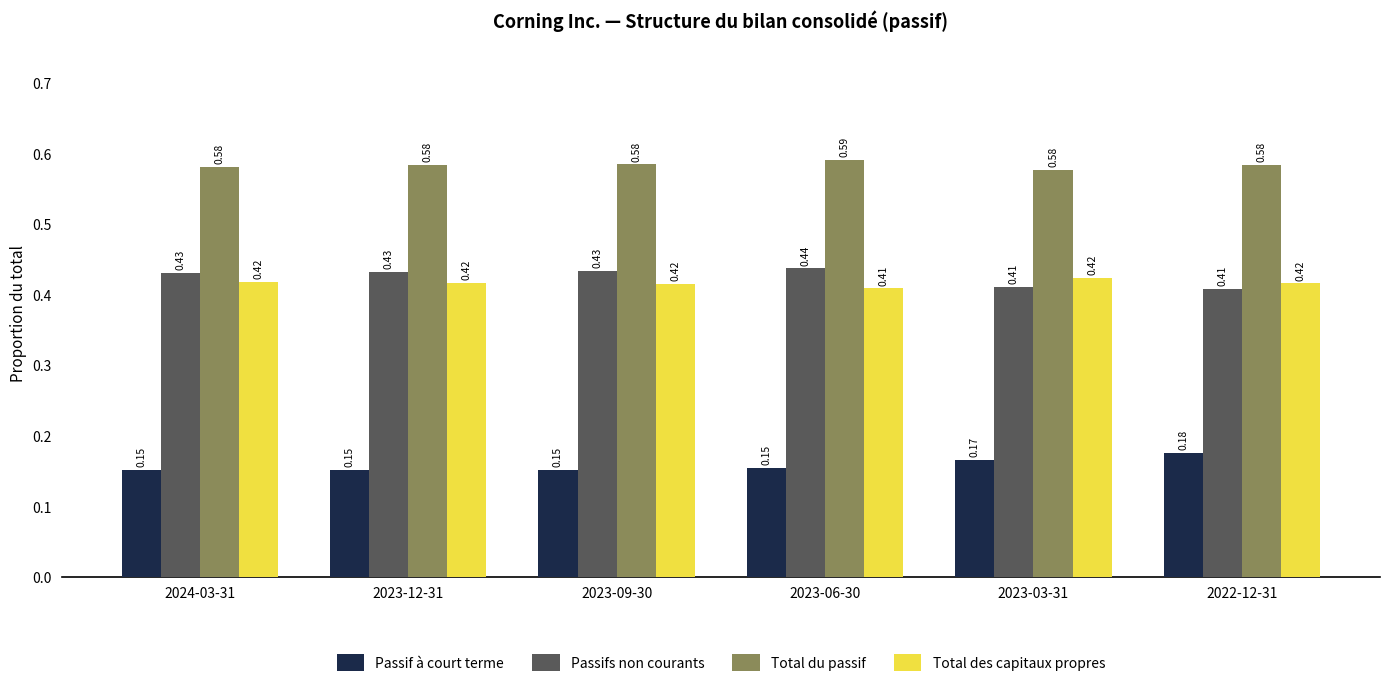

What is the total value across all series at 2023-06-30?

1.6